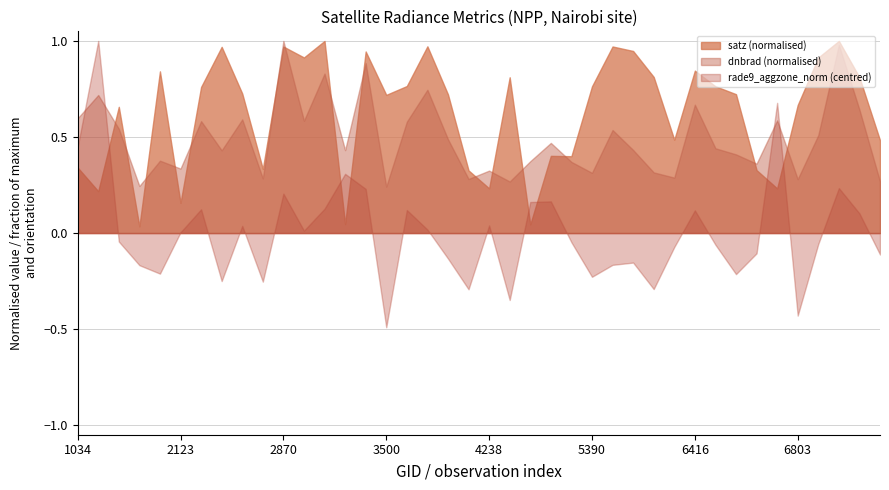

Which series has the widest spread of values?

rade9_aggzone_norm (centred)